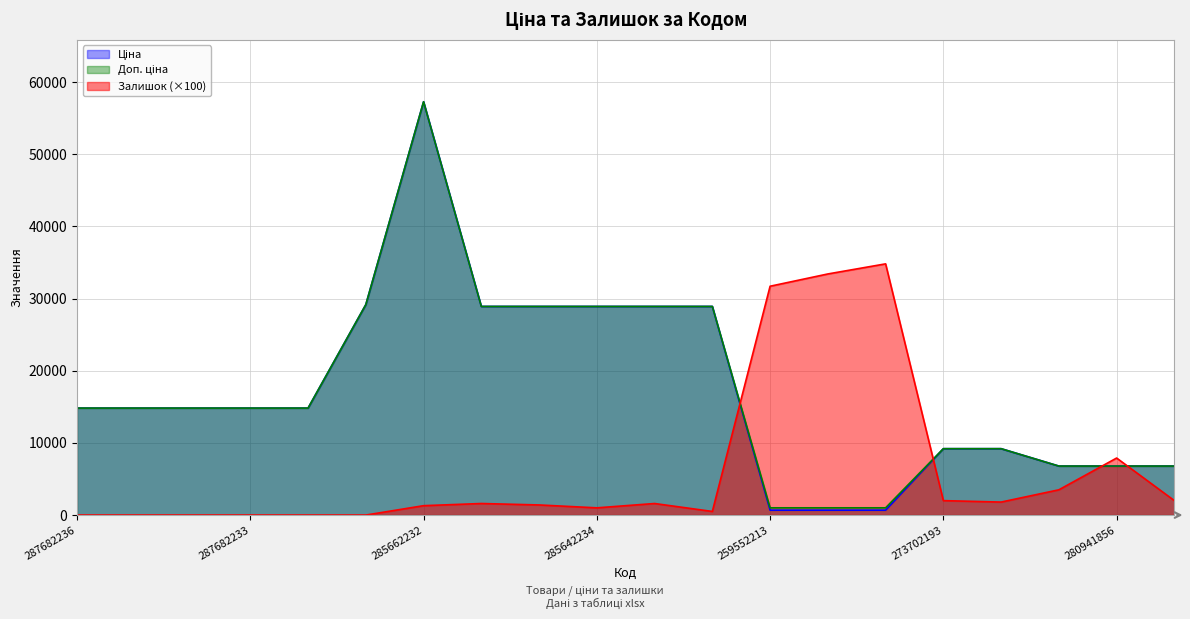

Reading left to right, extract all data points from this chart.

Ціна: 287682236=14817.6	287682235=14817.6	287682234=14817.6	287682233=14817.6	287682231=14817.6	287702232=29152.3	285662232=57258.0	285642236=28901.7	285642235=28901.7	285642234=28901.7	285642233=28901.7	285642231=28901.7	259552213=679.8	259552212=679.8	259552189=679.8	273702193=9196.3	273702194=9196.3	280941901=6787.1	280941856=6787.1	280941824=6787.1
Доп. ціна: 287682236=14817.6	287682235=14817.6	287682234=14817.6	287682233=14817.6	287682231=14817.6	287702232=29152.3	285662232=57258.0	285642236=28901.7	285642235=28901.7	285642234=28901.7	285642233=28901.7	285642231=28901.7	259552213=1004.1	259552212=1004.1	259552189=1004.1	273702193=9196.3	273702194=9196.3	280941901=6787.1	280941856=6787.1	280941824=6787.1
Залишок: 287682236=0.0	287682235=0.0	287682234=0.0	287682233=0.0	287682231=0.0	287702232=0.0	285662232=1300.0	285642236=1600.0	285642235=1400.0	285642234=1000.0	285642233=1600.0	285642231=500.0	259552213=31700.0	259552212=33400.0	259552189=34800.0	273702193=2000.0	273702194=1800.0	280941901=3500.0	280941856=7900.0	280941824=2000.0